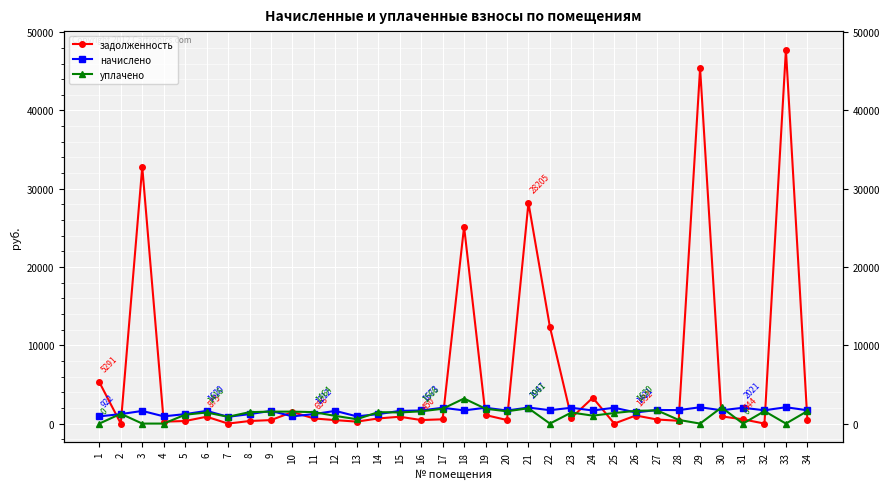

At which label is задолженность closest to 23876?

18